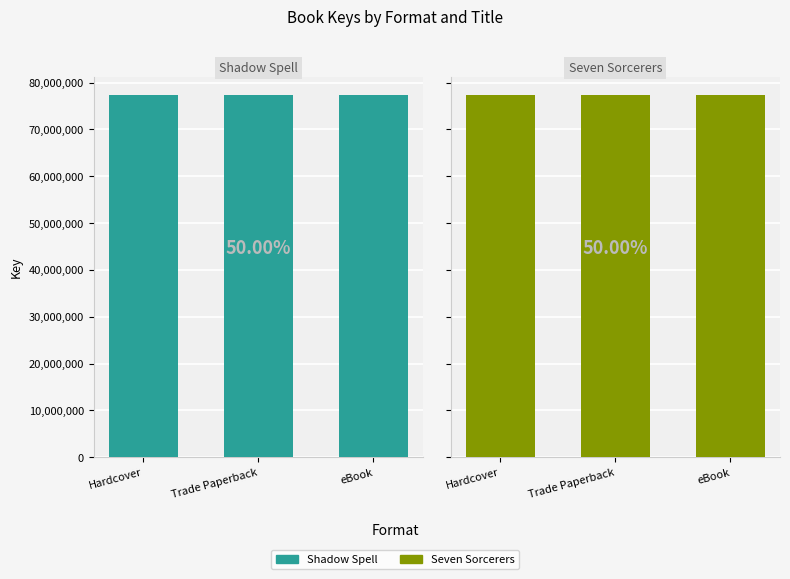

How many series are shown in this chart?

2